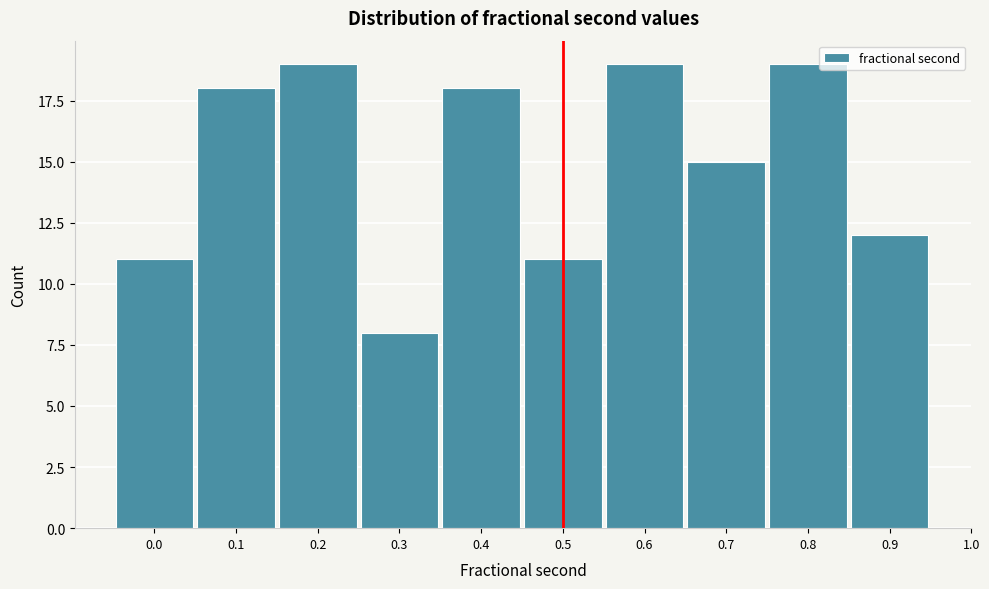

Reading left to right, what are all the values shown in this chart?

0.0=11	0.1=18	0.2=19	0.3=8	0.4=18	0.5=11	0.6=19	0.7=15	0.8=19	0.9=12